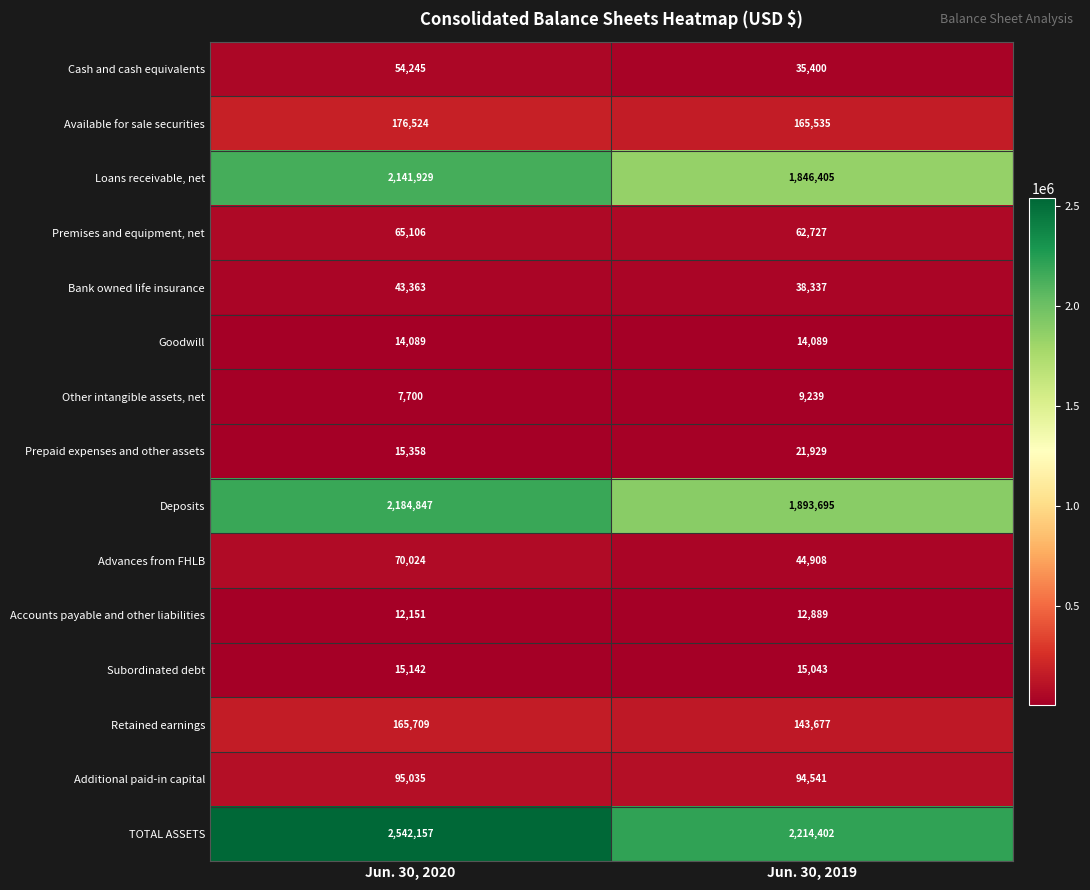

Which series has the largest total across all categories?

TOTAL ASSETS